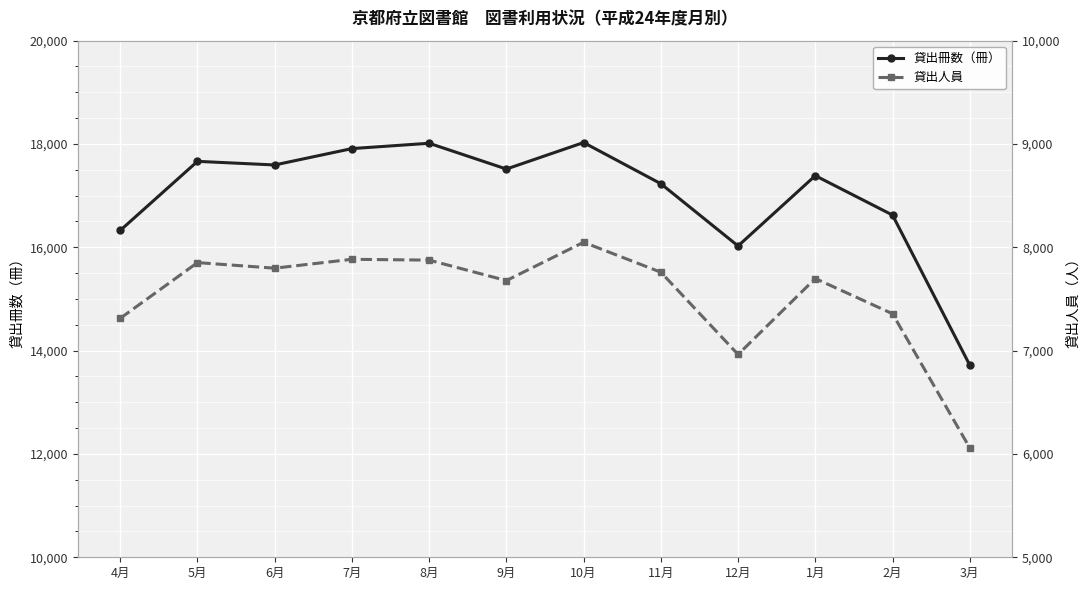

Between 5月 and 2月, which series saw the biggest shift?

貸出冊数（冊）